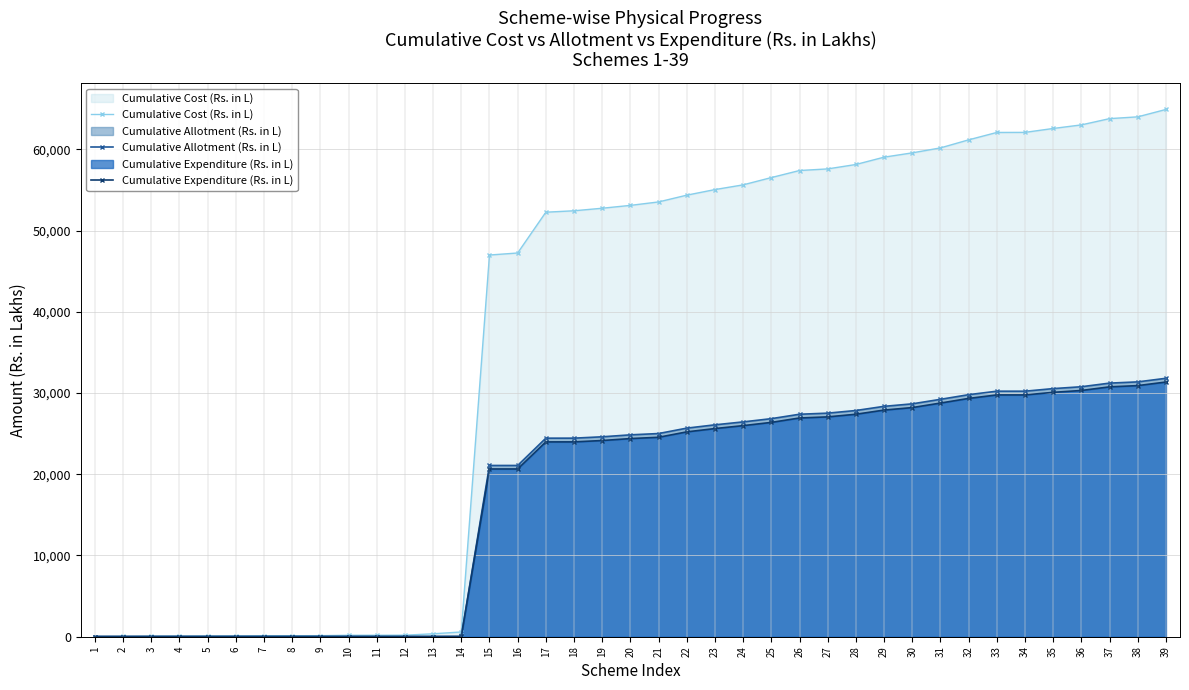

Which has a higher value, 23 or 7?

23